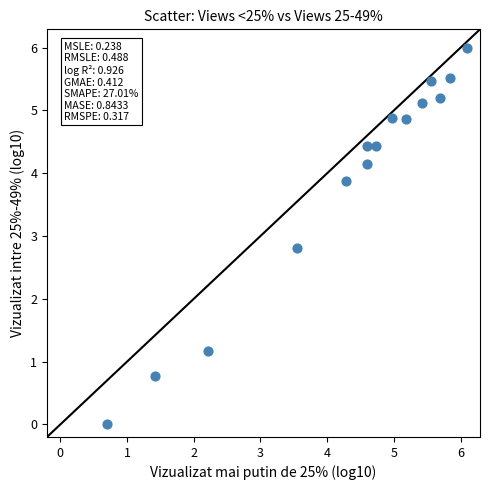

What is the range of Y values (max minus min)?

6.0